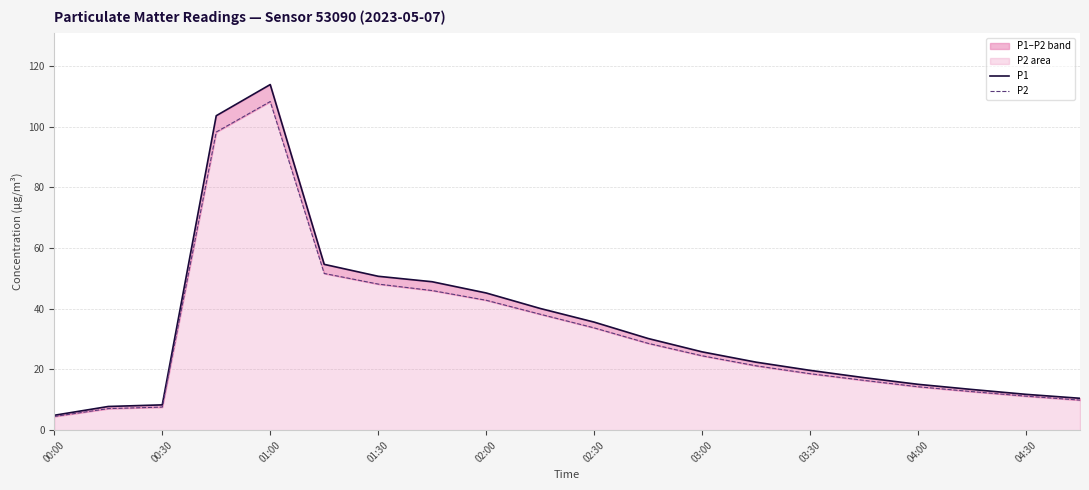

Which series has the widest spread of values?

P1